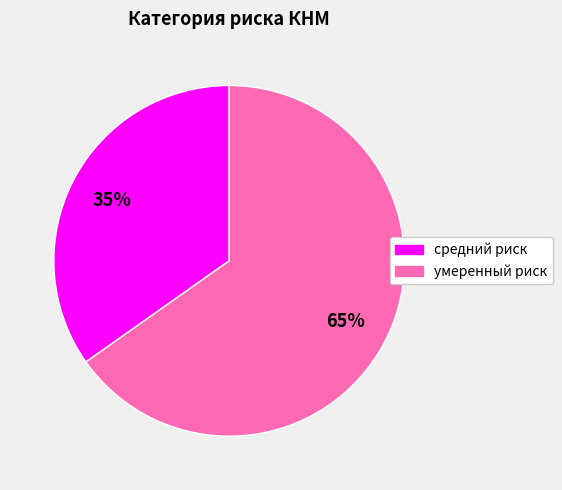

The средний риск slice represents 35% of the pie. True or false?

True